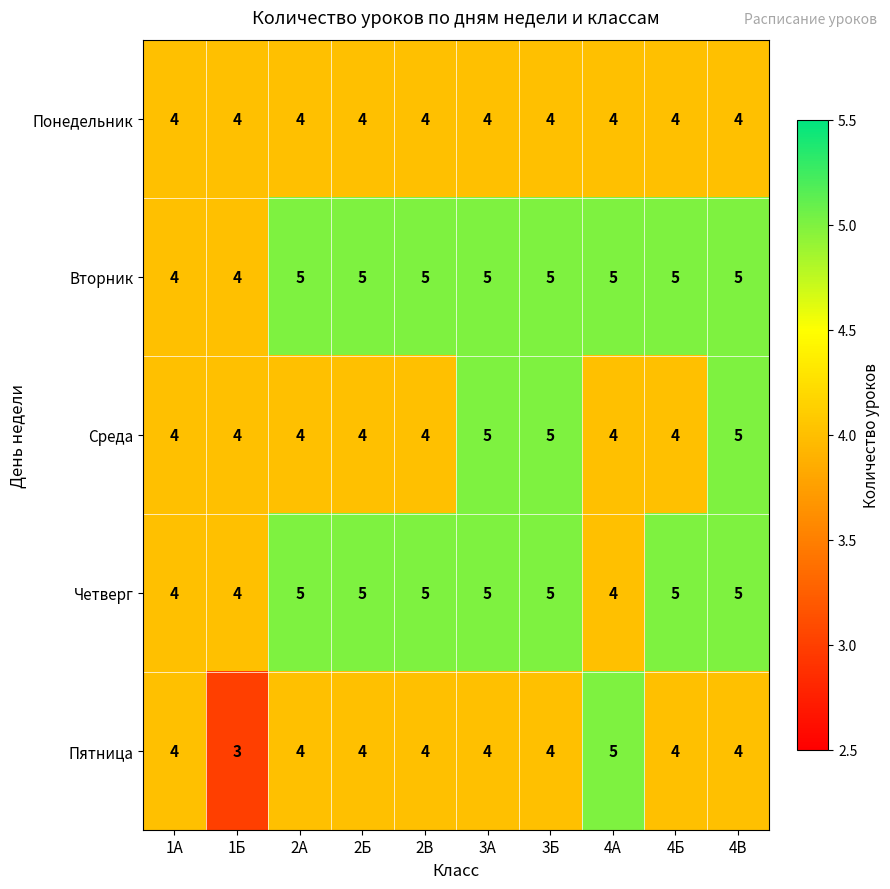

True or false: Вторник has a value of 4 at 1А.

True